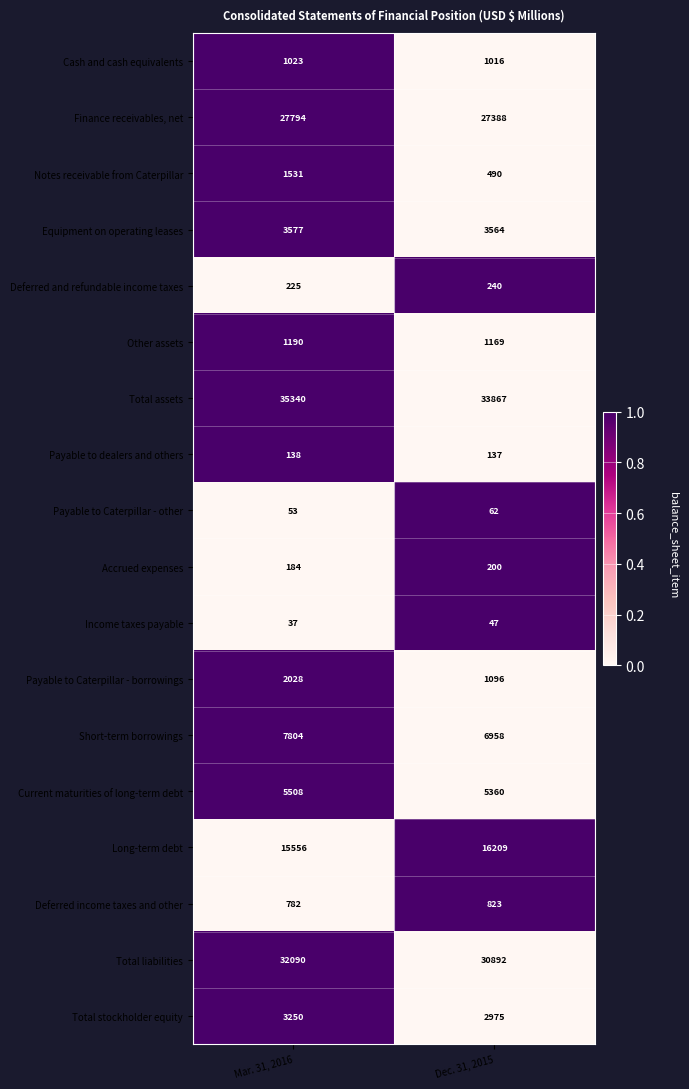

Which series has the largest range (max minus min)?

Total assets